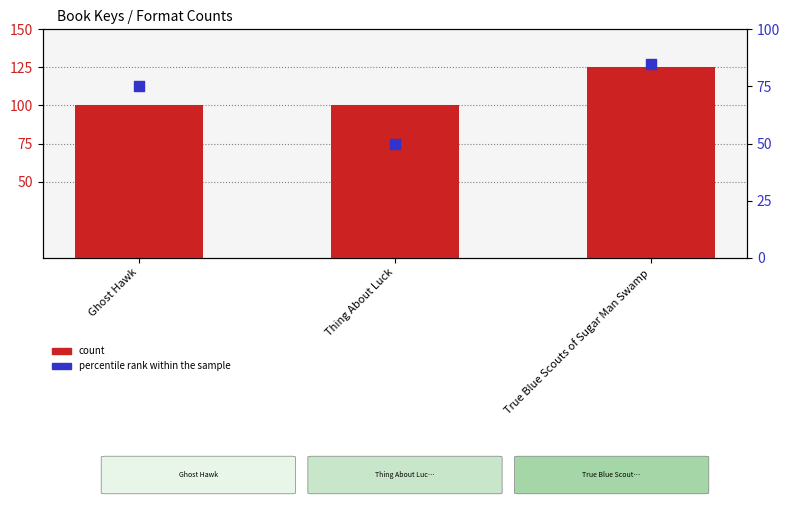

What is the total value across all series at Ghost Hawk?

175